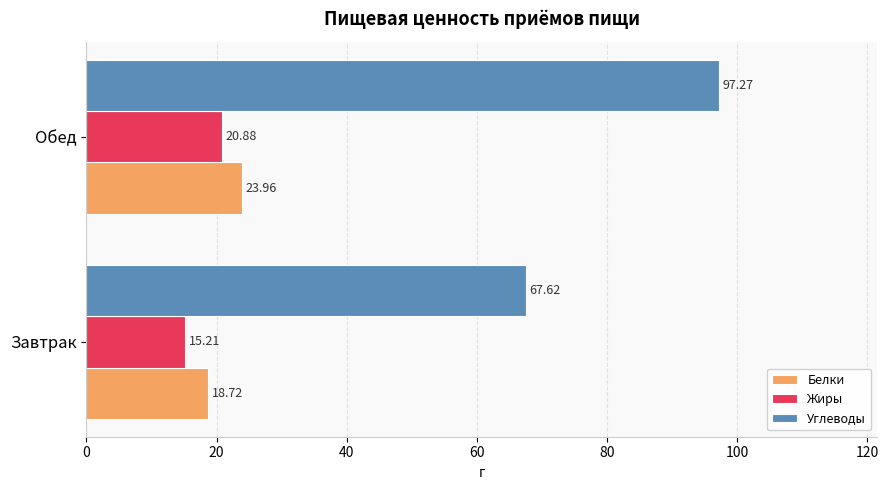

List the labels in order of Белки value, largest first.

Обед, Завтрак